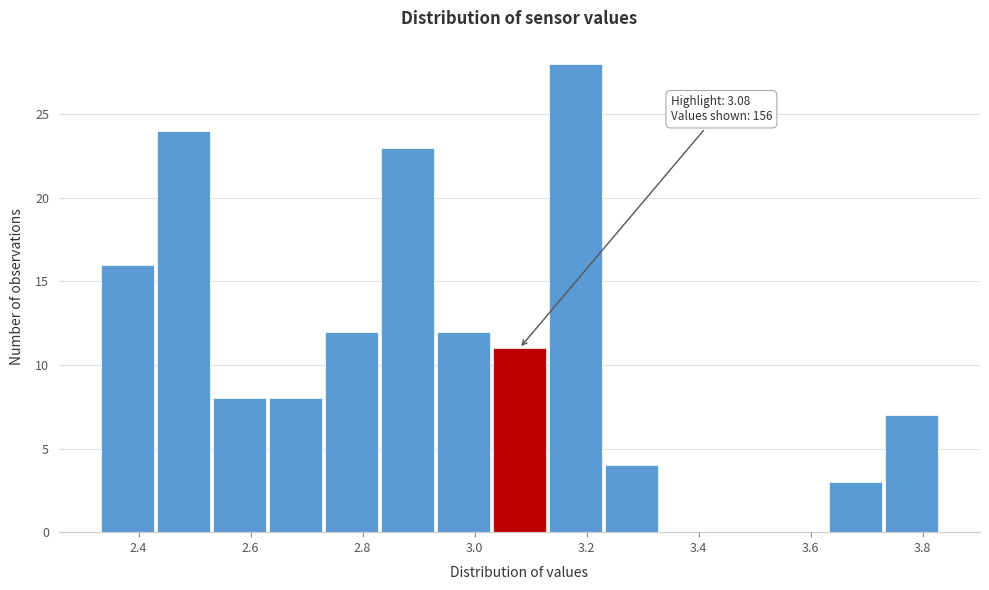

Over which range of the x-axis is the bar tallest?

3.13 to 3.23